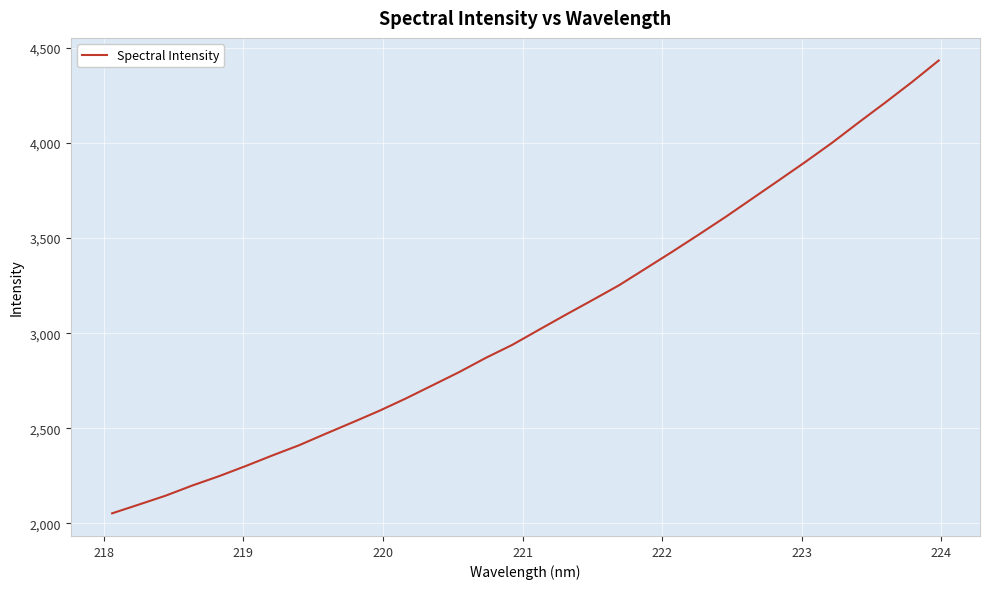

What is the difference between the maximum and minimum values?

2381.8